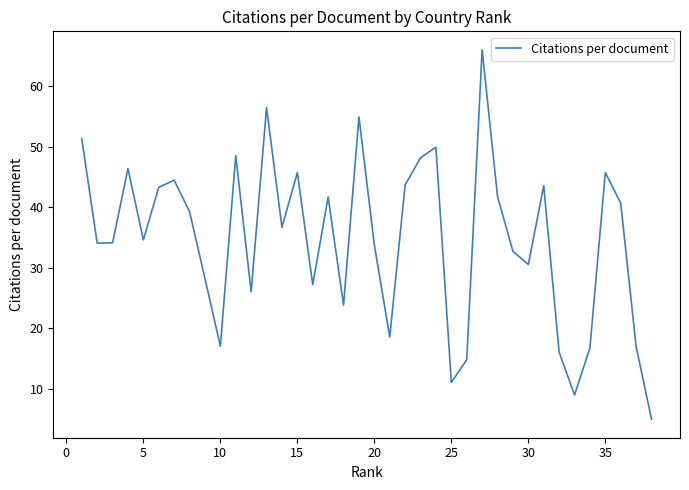

How many lines are shown in the chart?

1